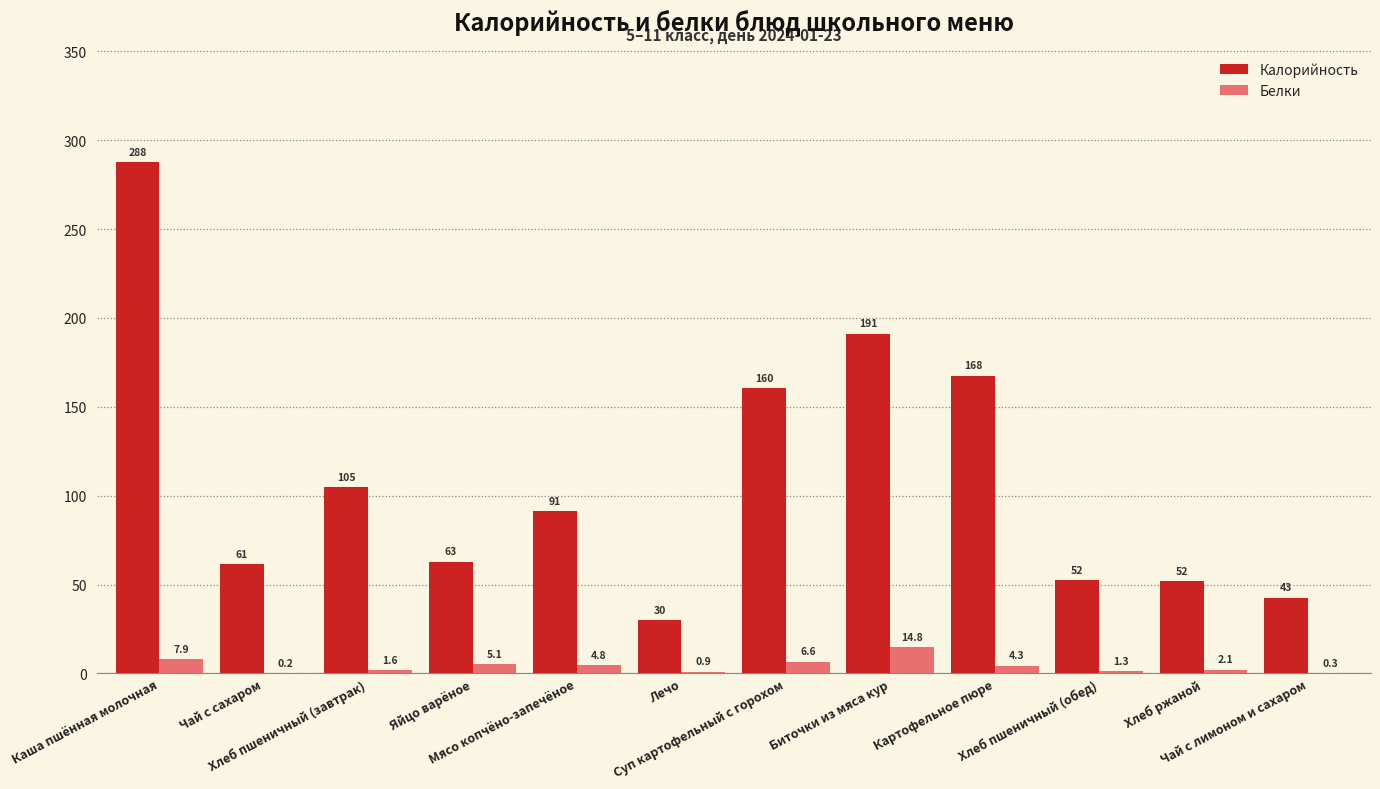

What is the maximum value shown in the chart?

287.7